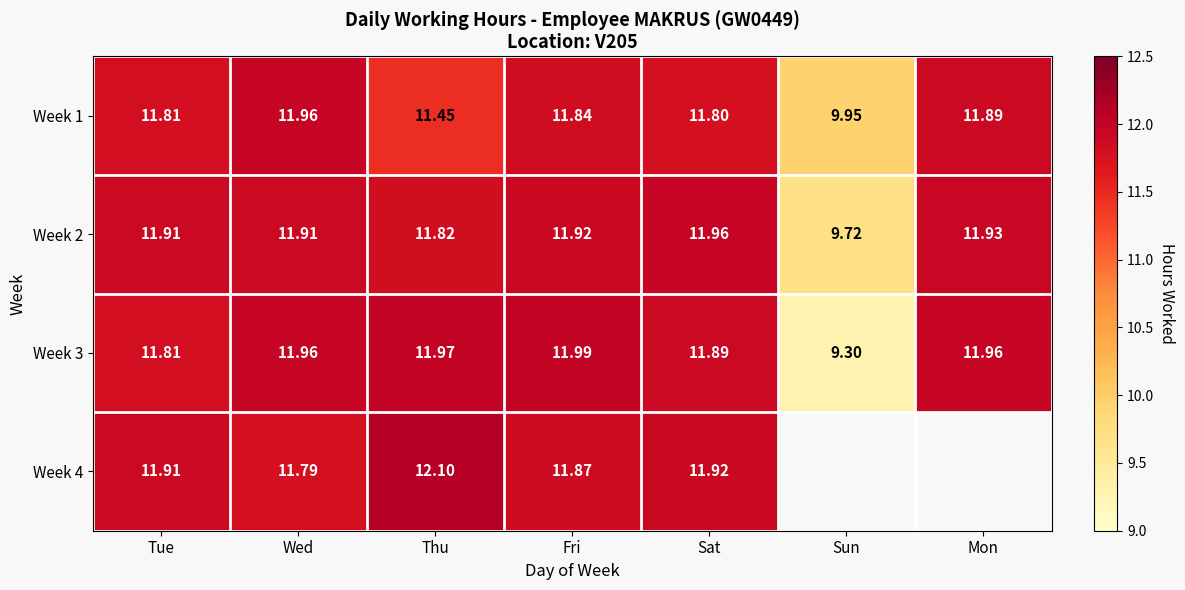

Which category has the lowest value in the Week 3 series?

Sun